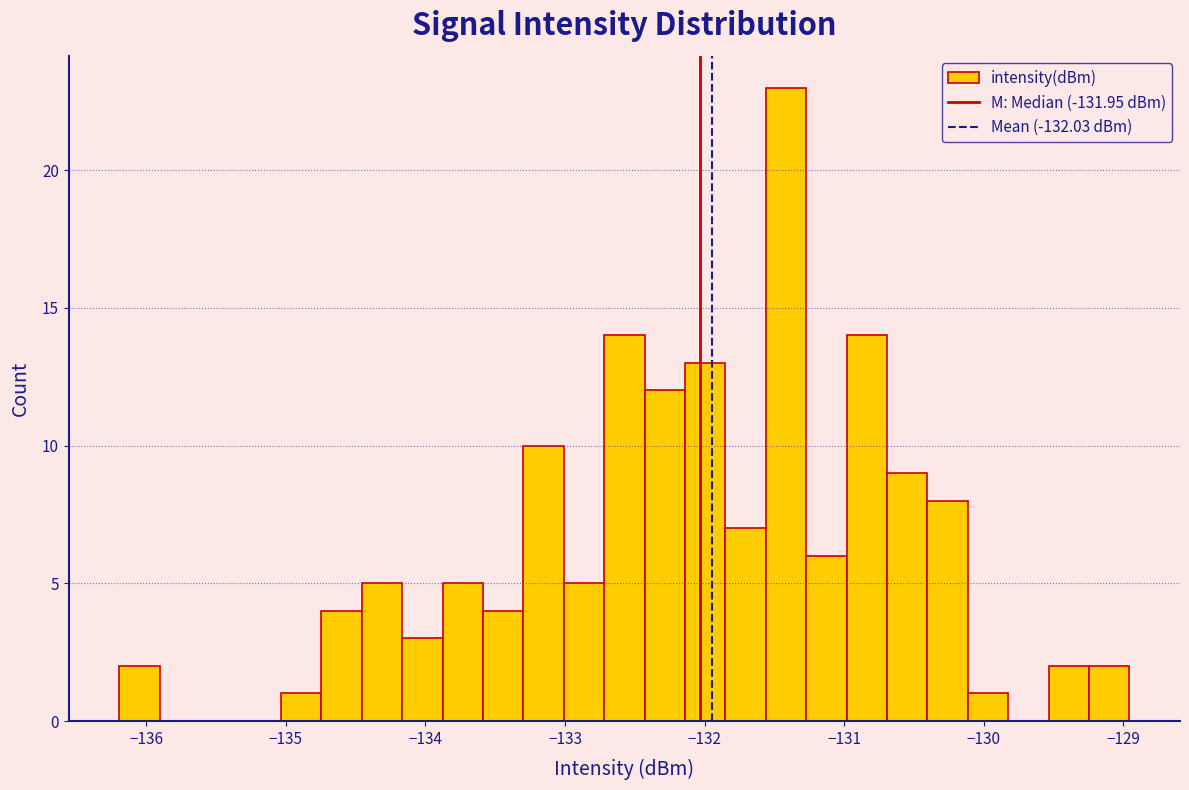

Around what value on the x-axis is the tallest bar? Give the approximate position of its centre, as read against the axis.

-131.4